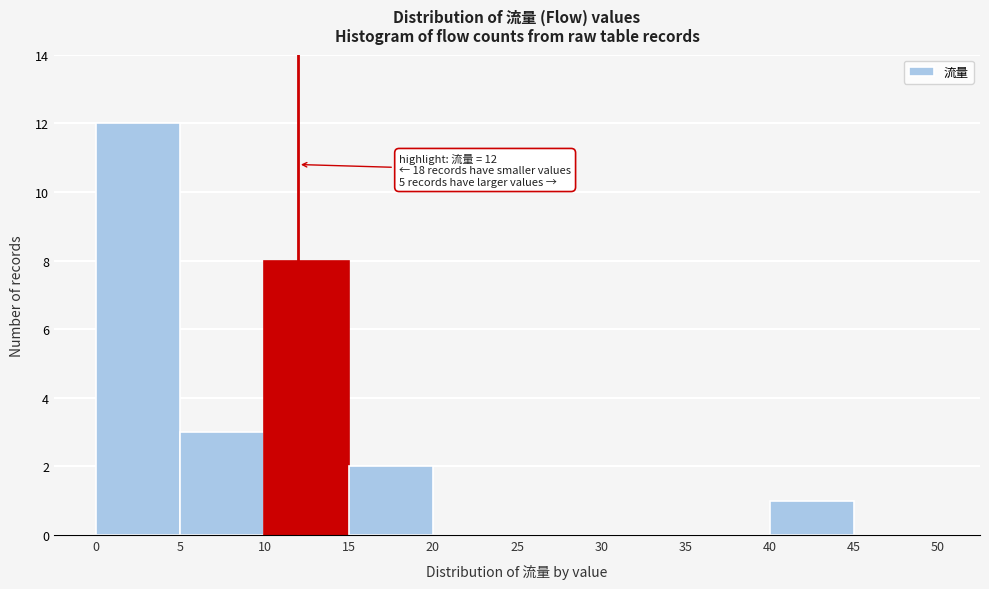

Over which range of the x-axis is the bar tallest?

0 to 5